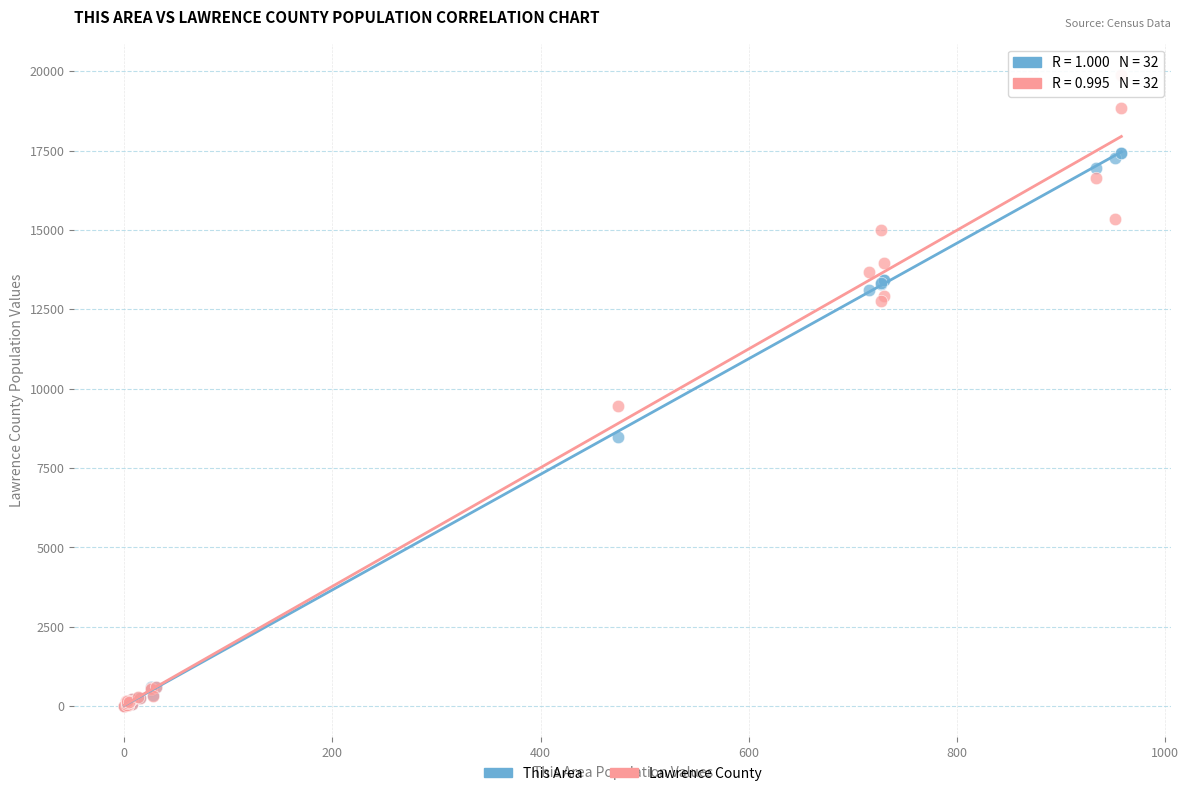

In the Lawrence County series, what Y value is closest to 9938?

9466.7